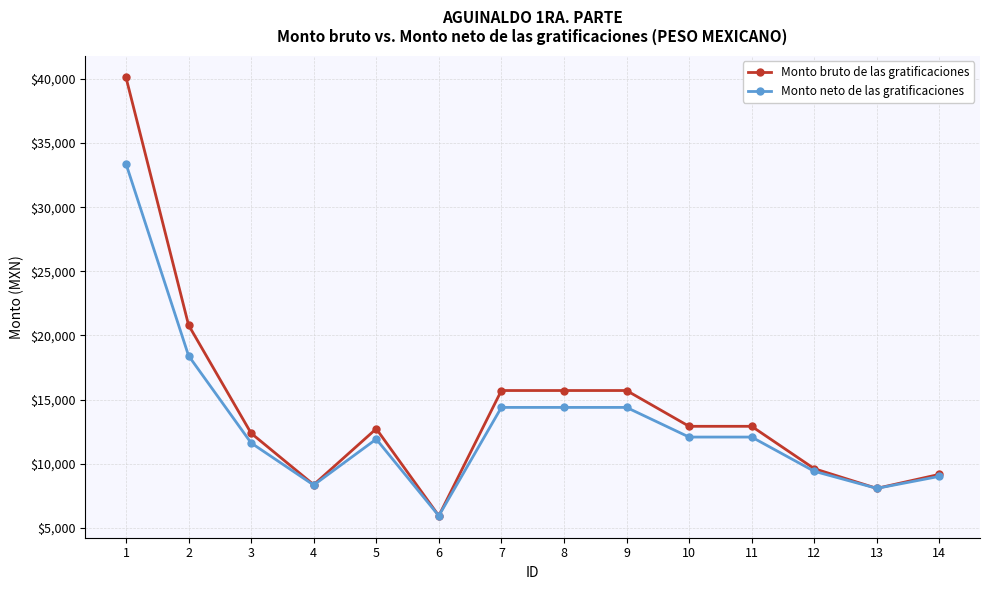

How many values in the Monto bruto de las gratificaciones series exceed 12916?

7